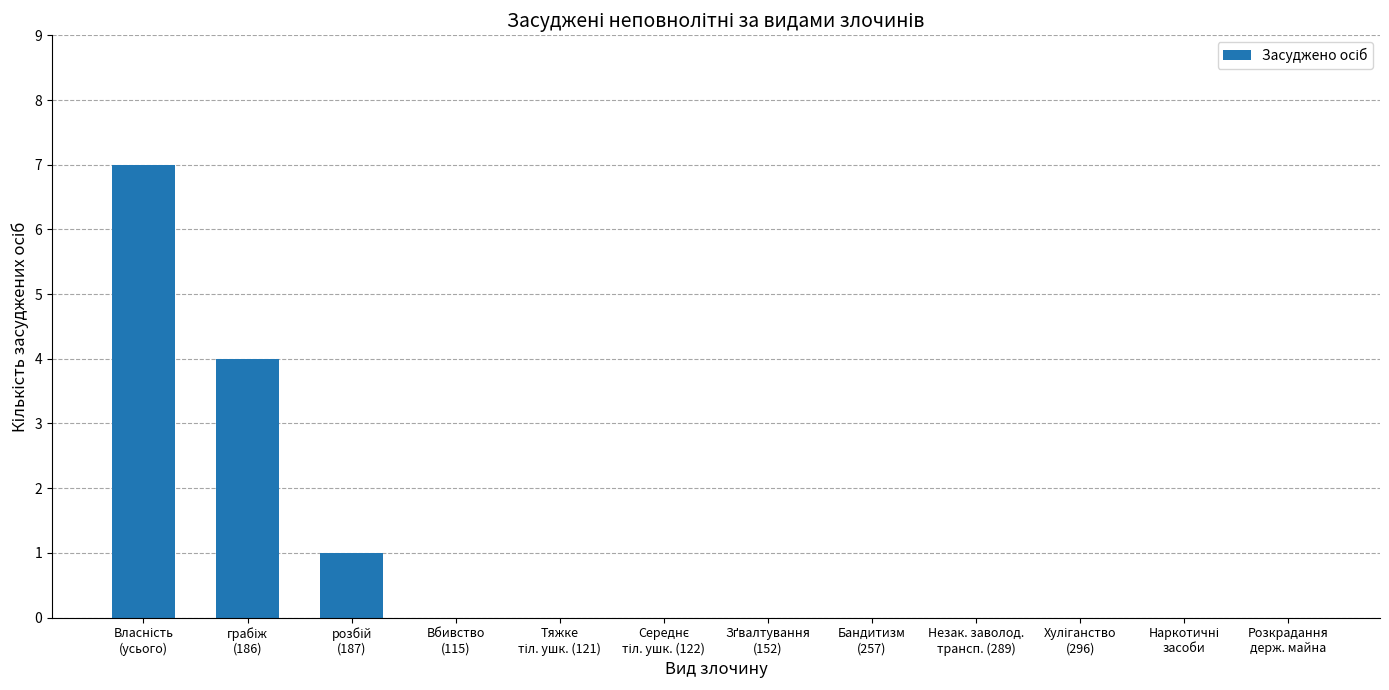

What is the maximum value shown in the chart?

7